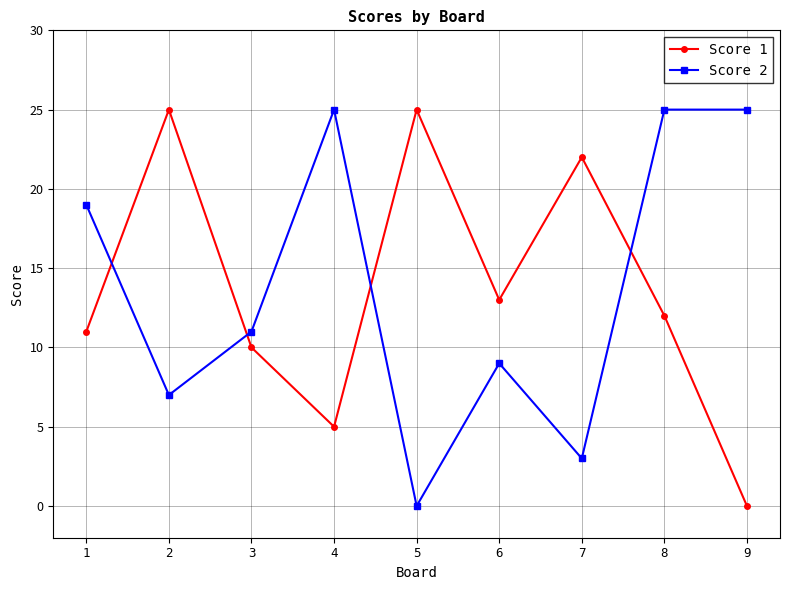

What is the spread (max minus min) of values at 9?

25